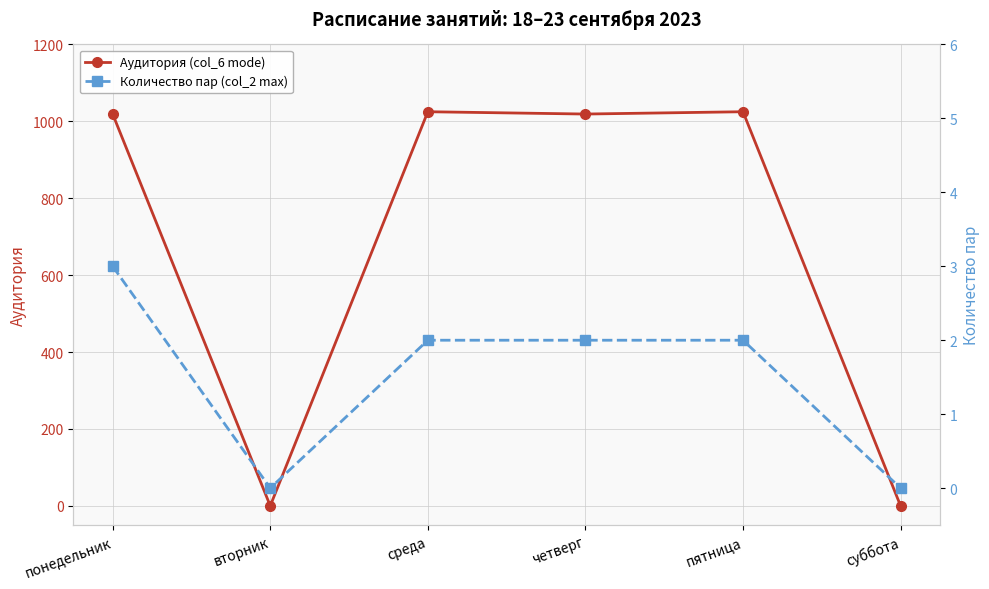

What is the difference between the Количество пар (col_2 max) values at суббота and среда?

2